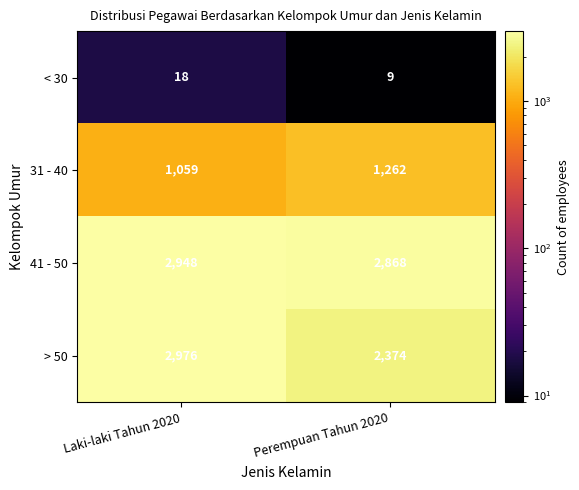

List the series in order of their peak value, lowest first.

< 30, 31 - 40, 41 - 50, > 50